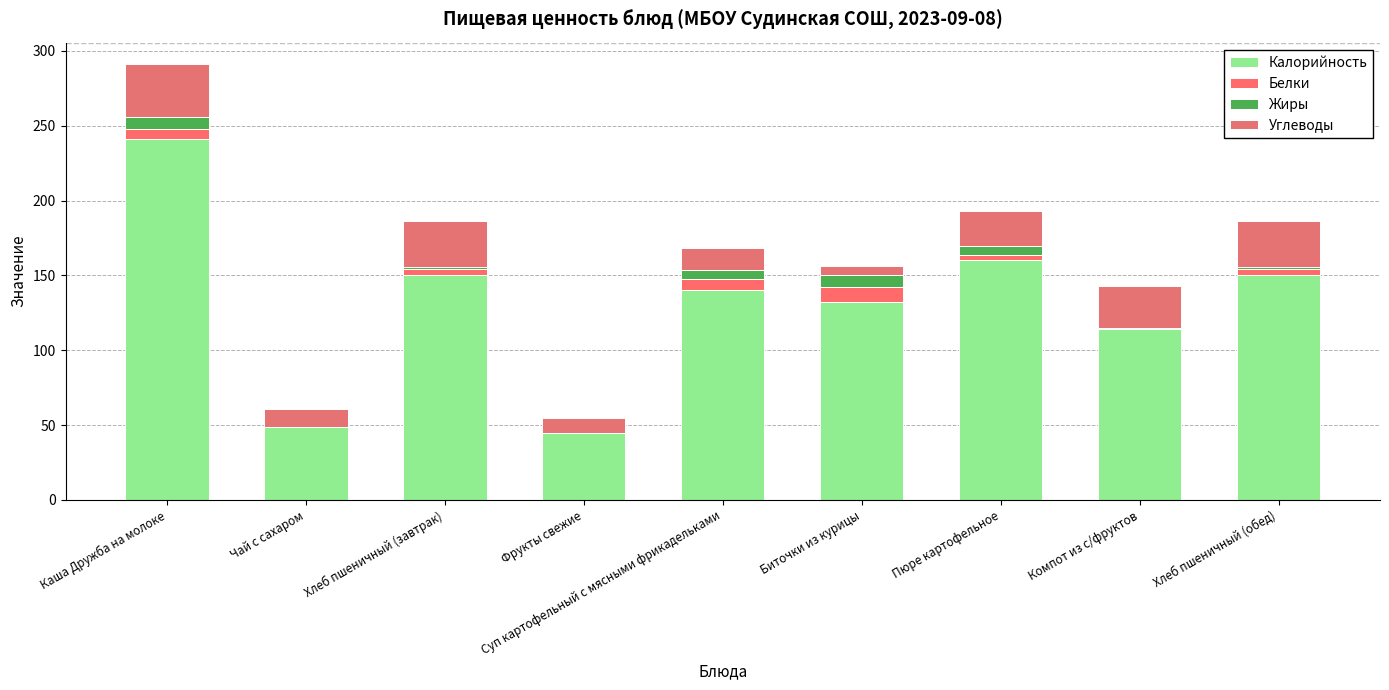

Does the chart contain stacked bars?

Yes